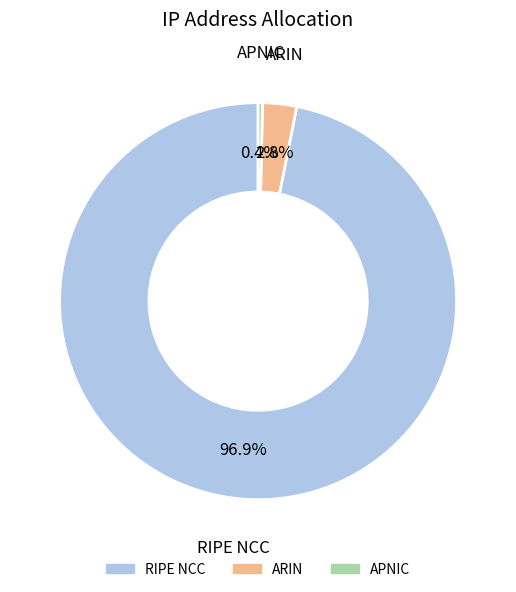

Is there any slice that represents more than half of the pie?

Yes